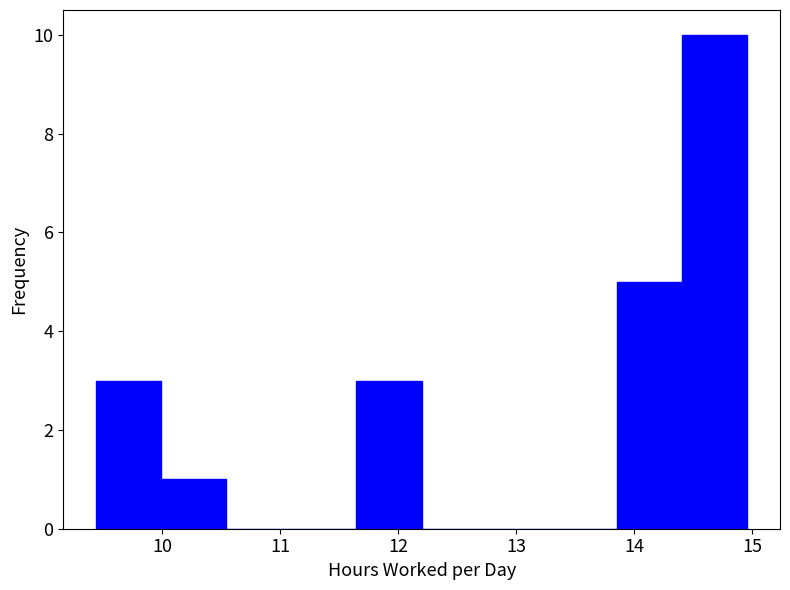

What is the height of the bar covering 14.4 to 15.0 on the x-axis? Neither the bar edges nor the heights are printed on the chart, so give them approximately, as read against the axes.

10